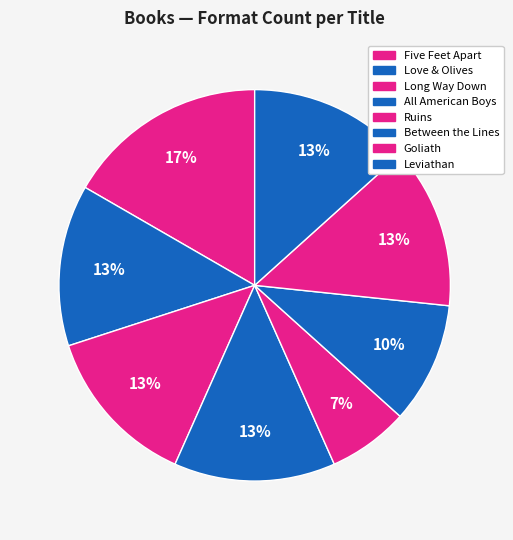

Count the number of slices in the pie.

8